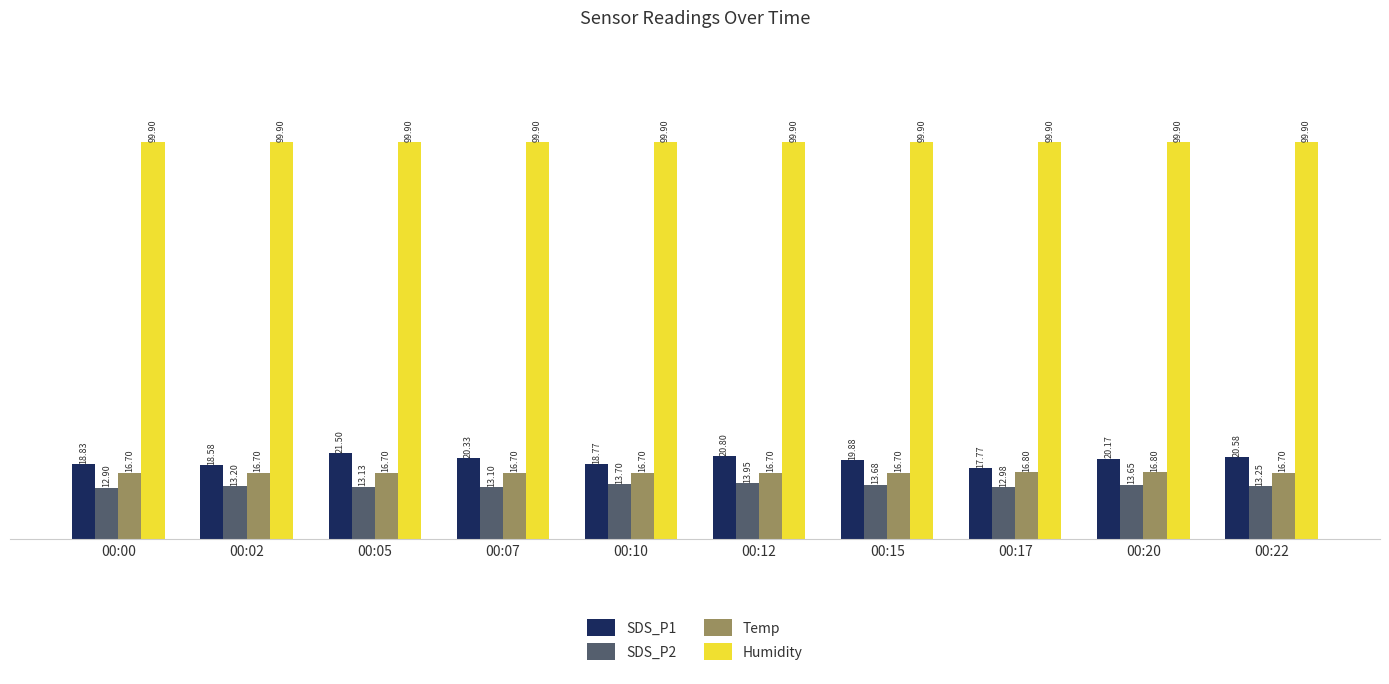

Is it true that Humidity equals 30.2 at 00:05?

False